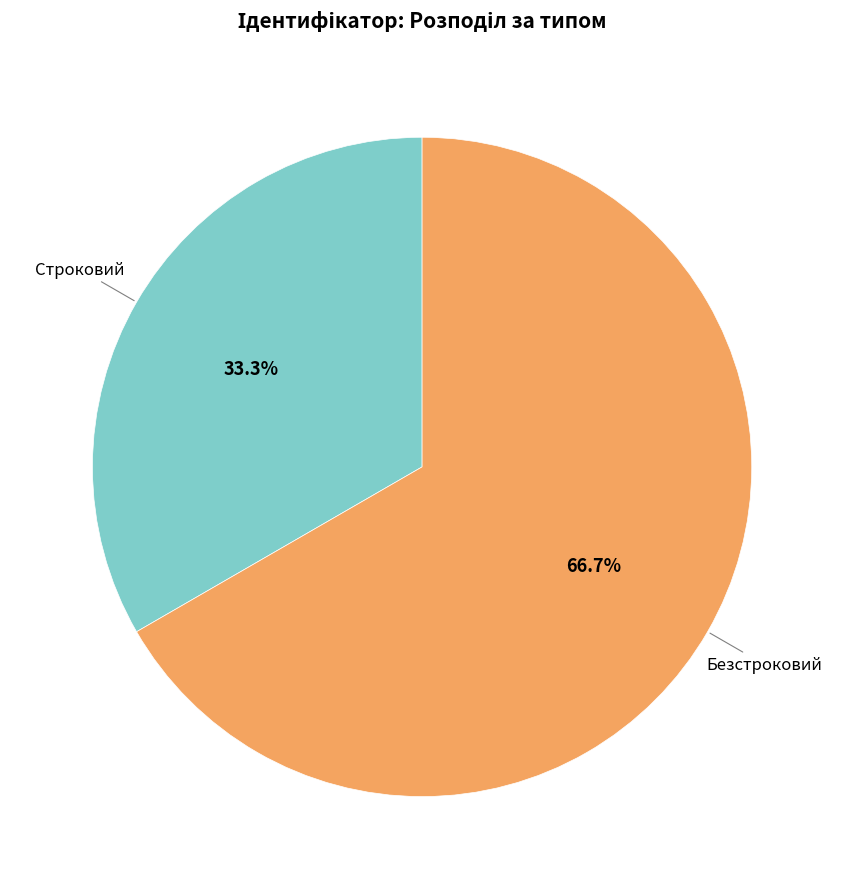

Does any single category account for the majority?

Yes